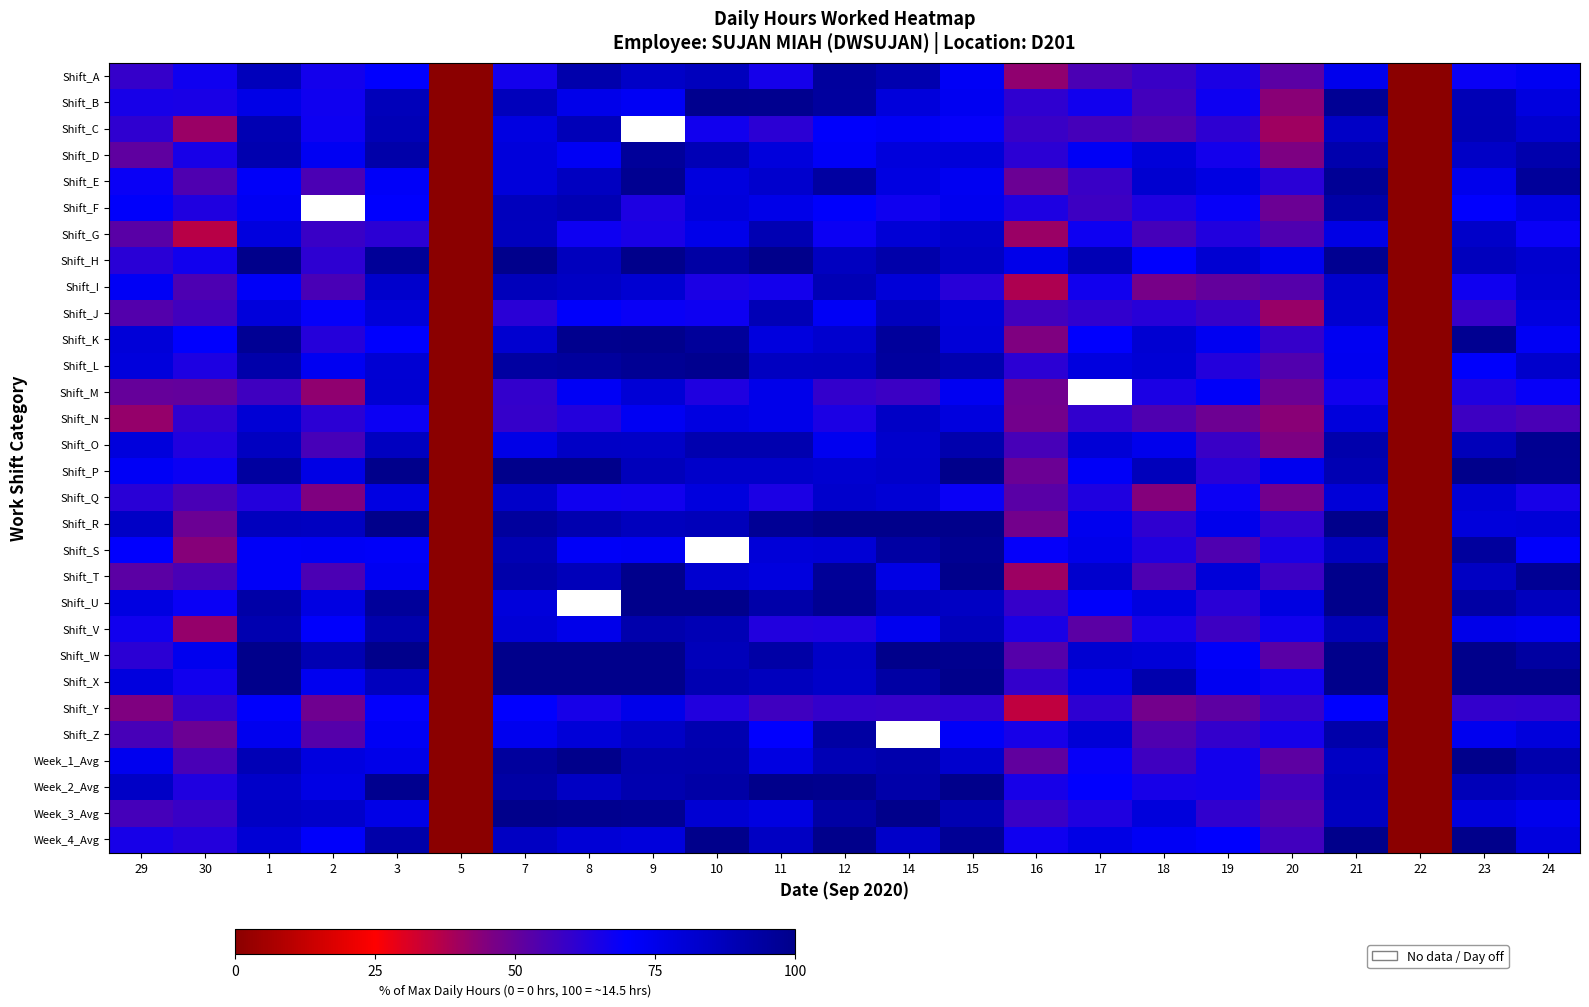

The value of Shift_S at 20 is 30.7. True or false?

False